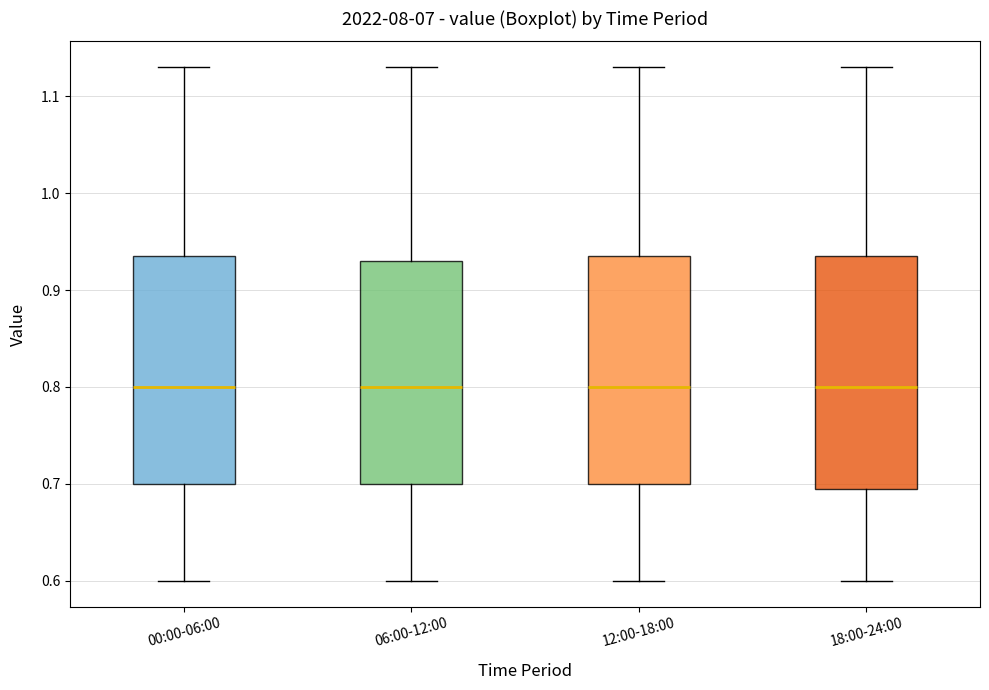

Where does the lower whisker of the box for 06:00-12:00 end on the y-axis? The values are not printed on the chart, so give them approximately, as read against the axis.

0.60